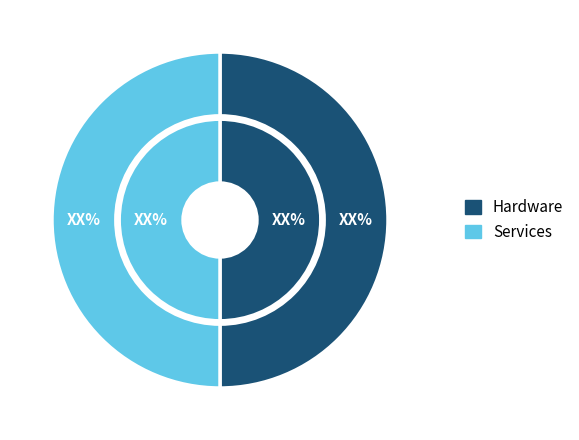

Is it true that 5 is 2% of the pie?

True